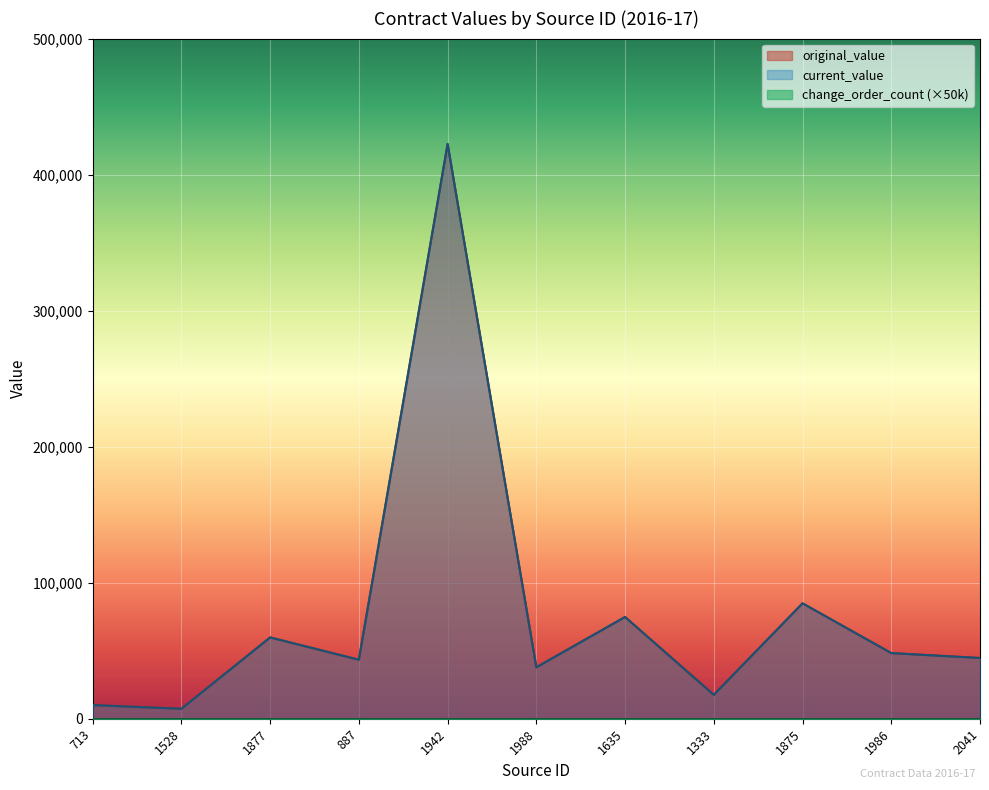

Is the value of original_value at 713 greater than the value of current_value at 1877?

No